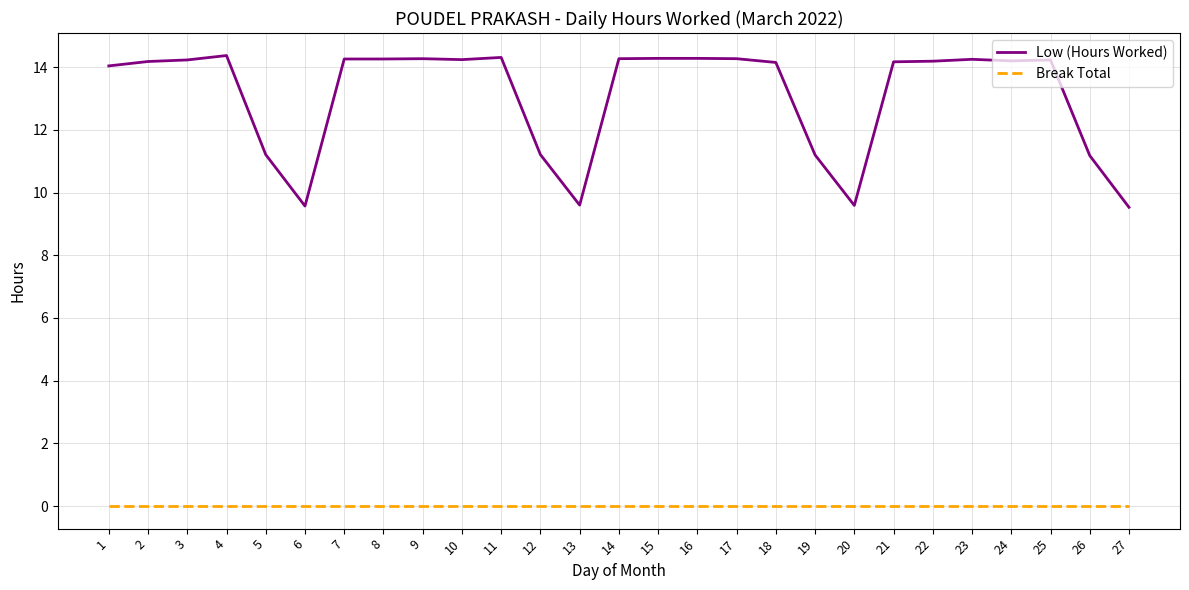

True or false: Low (Hours Worked) and Break Total cross at least once.

False